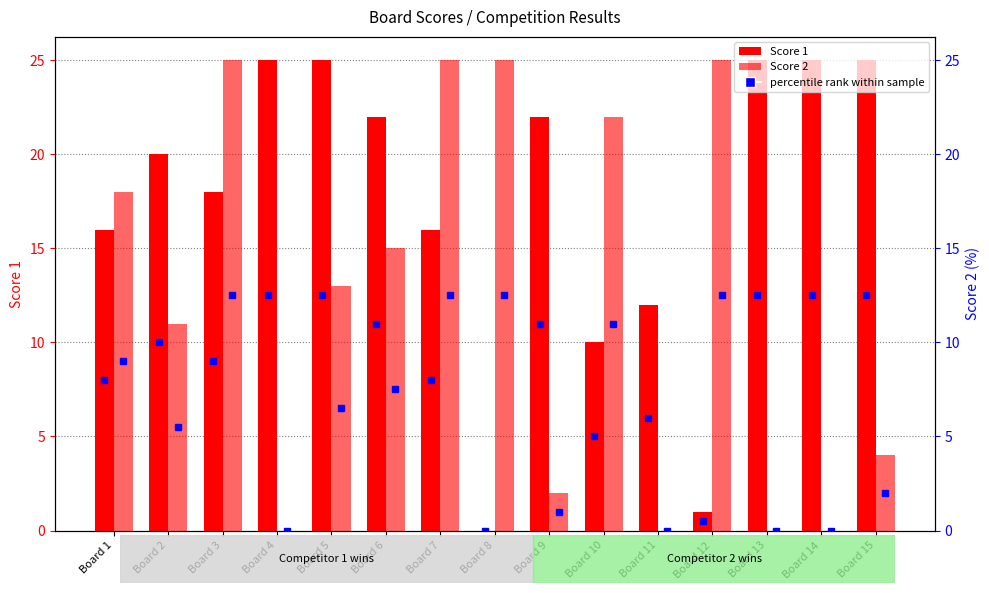

Reading right to left, extract all data points from this chart.

Score 1: Board 15=25	Board 14=25	Board 13=25	Board 12=1	Board 11=12	Board 10=10	Board 9=22	Board 8=0	Board 7=16	Board 6=22	Board 5=25	Board 4=25	Board 3=18	Board 2=20	Board 1=16
Score 2: Board 15=4	Board 14=0	Board 13=0	Board 12=25	Board 11=0	Board 10=22	Board 9=2	Board 8=25	Board 7=25	Board 6=15	Board 5=13	Board 4=0	Board 3=25	Board 2=11	Board 1=18